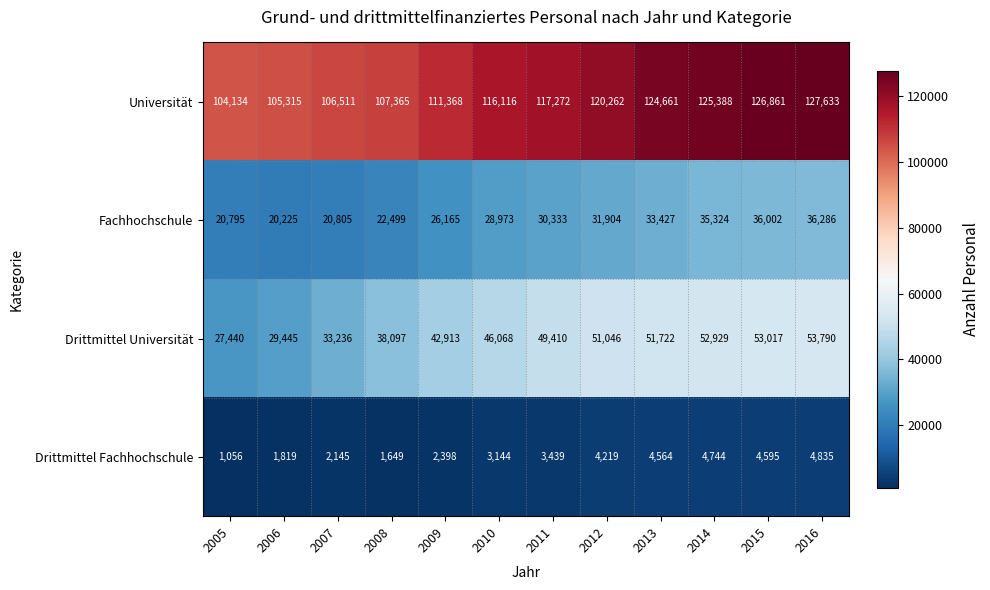

At 2010, list the series in order from smallest to largest.

Drittmittel Fachhochschule, Fachhochschule, Drittmittel Universität, Universität